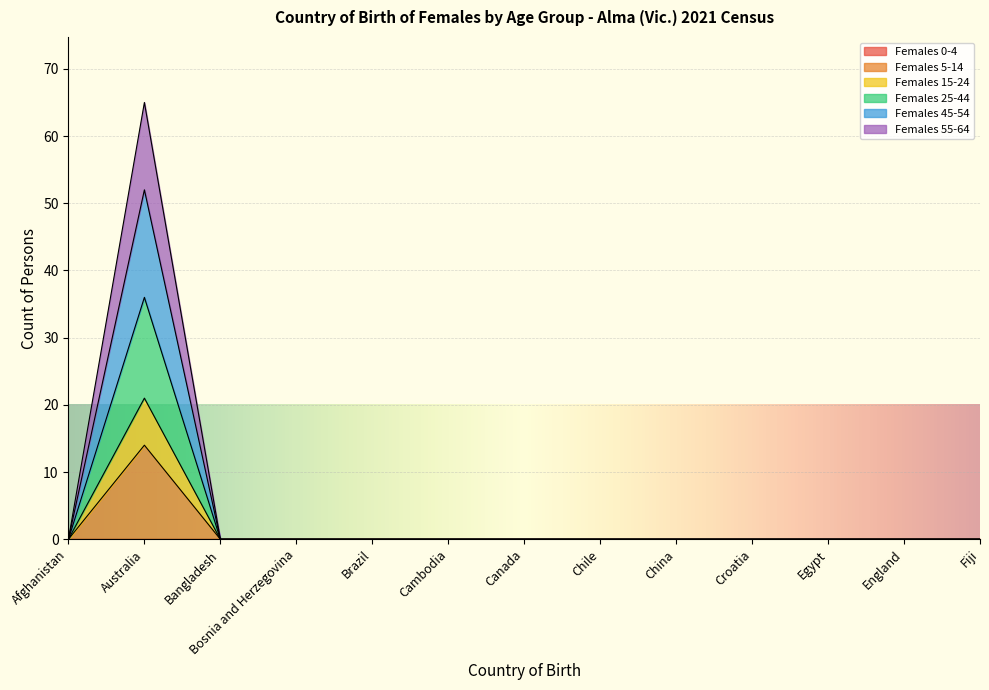

Is it true that Females 5-14 equals 0 at Brazil?

True